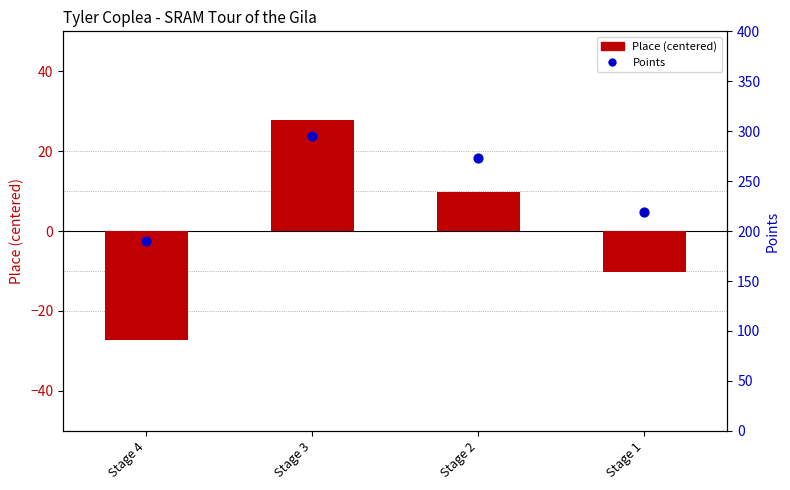

At which category is the sum across all series the highest?

Stage 3